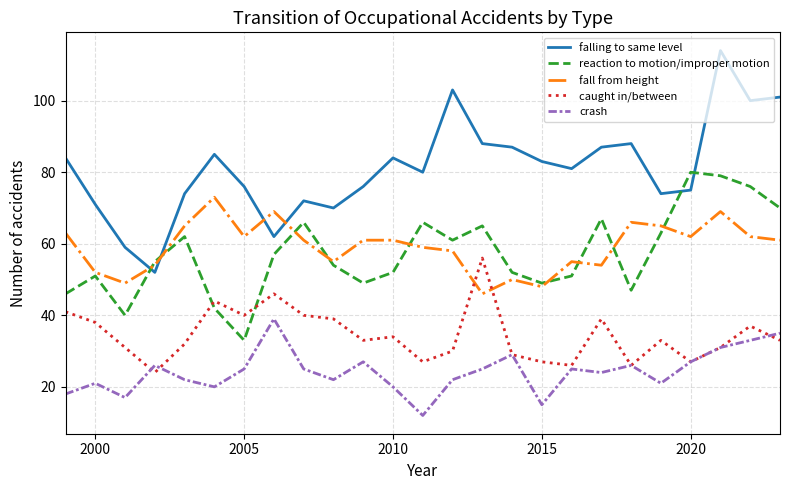

What is the minimum value for crash?

12